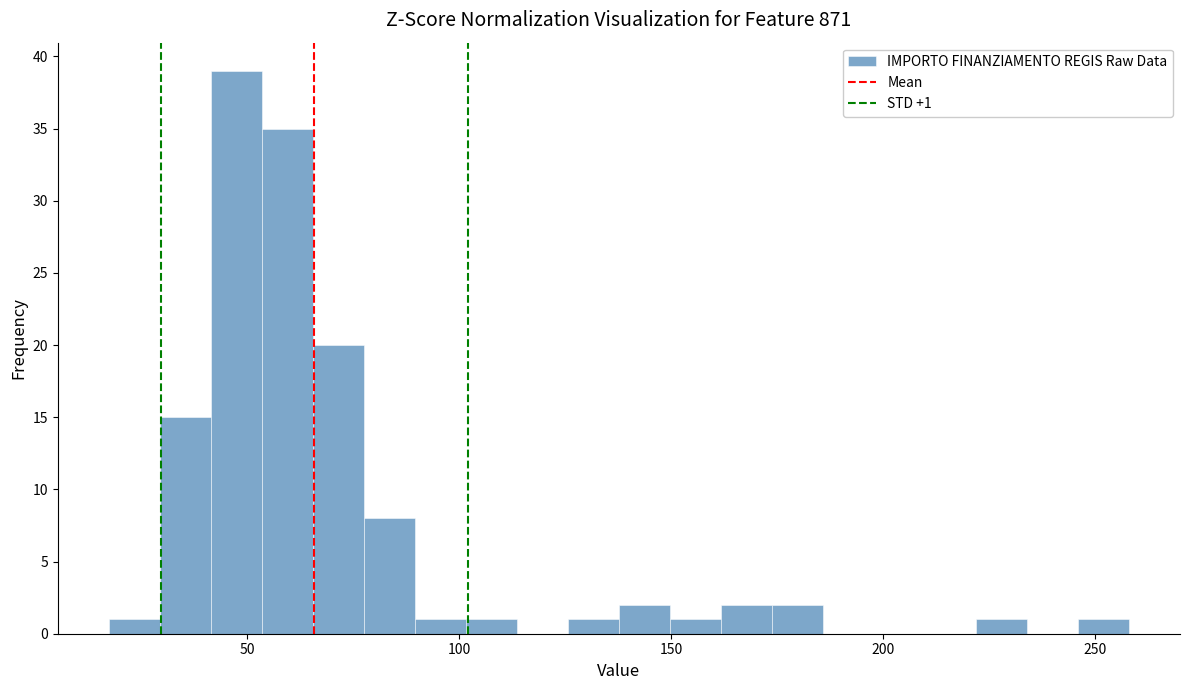

Read against the x-axis, roughly where is the centre of the tallest bar?

45